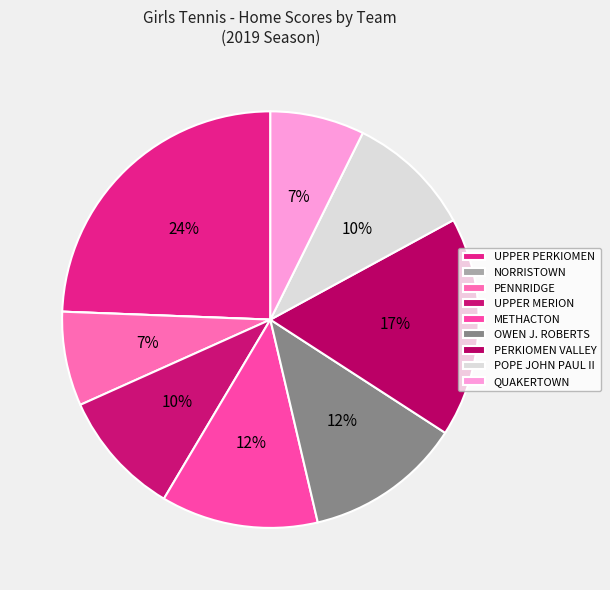

Is there a majority slice in this chart?

No